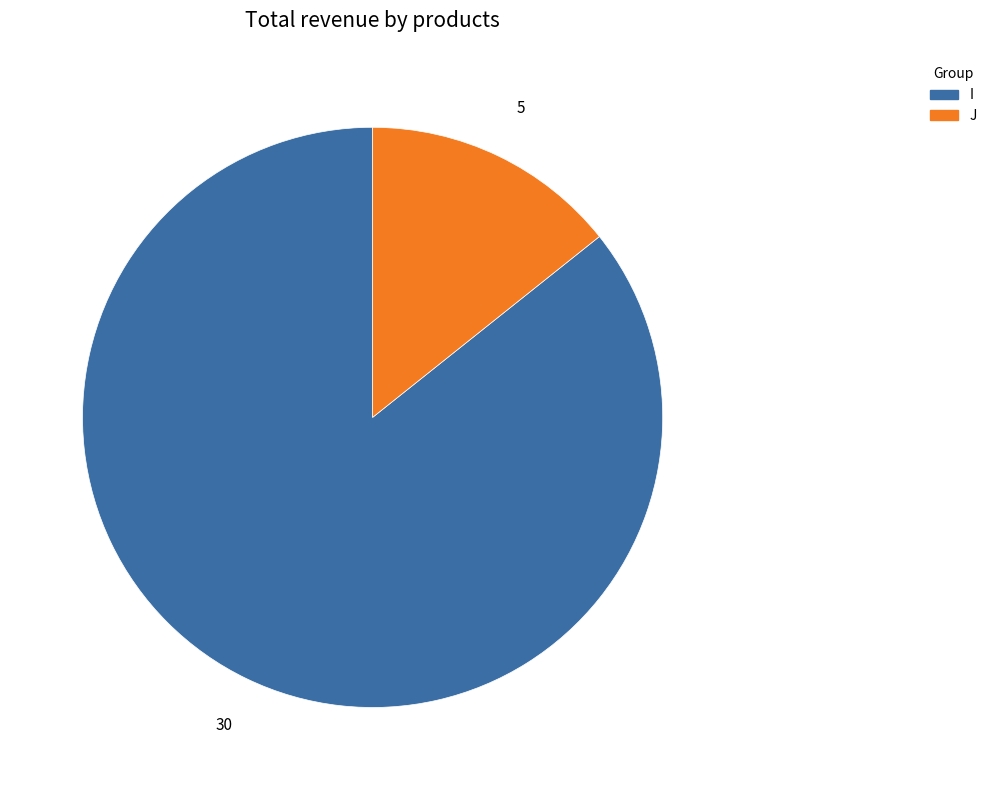

Which has a higher value, I or J?

I